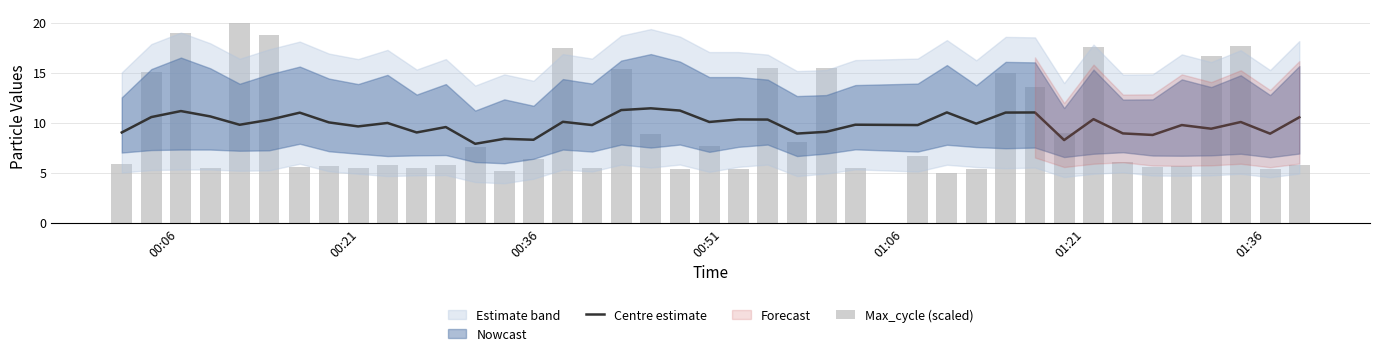

Which series has the largest total across all categories?

Centre estimate